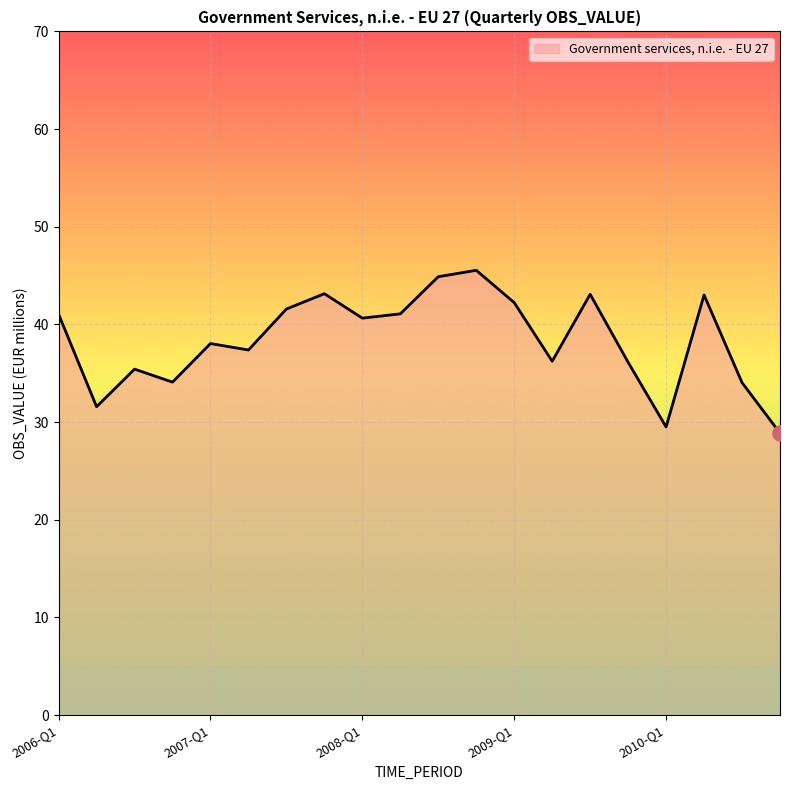

What is the maximum value shown in the chart?

45.5